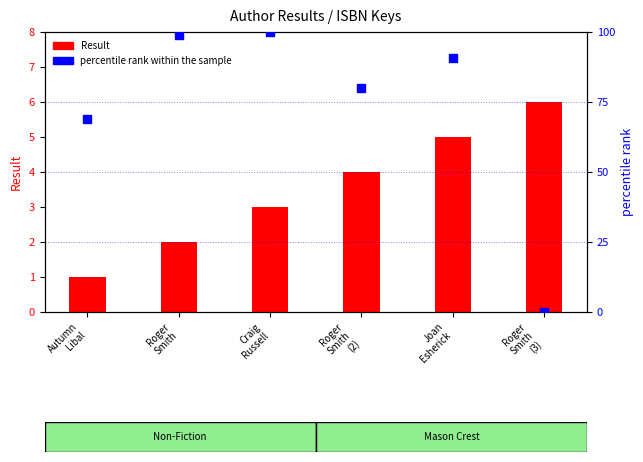

At which category is the sum across all series the highest?

Craig
Russell